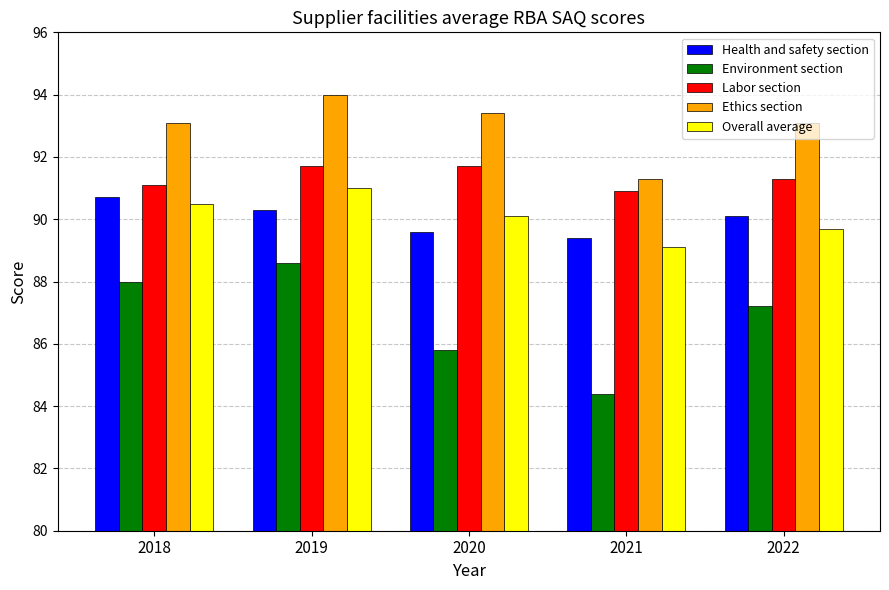

How many bars are there in each group?

5